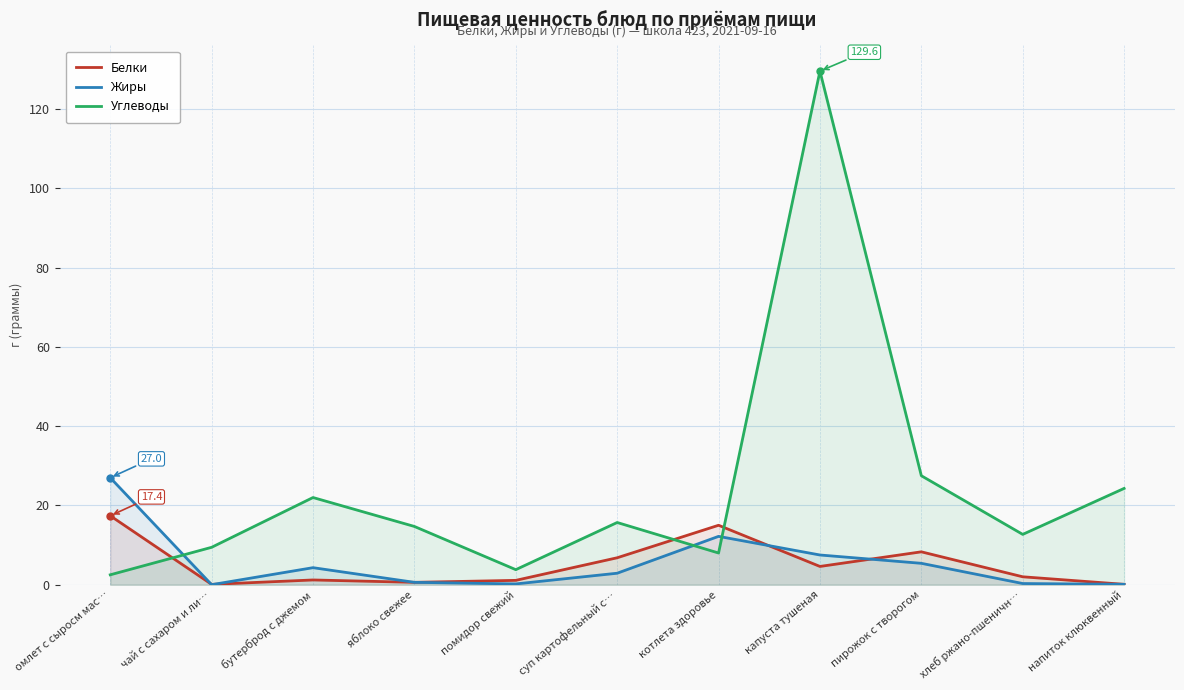

How many categories are shown in the chart?

11